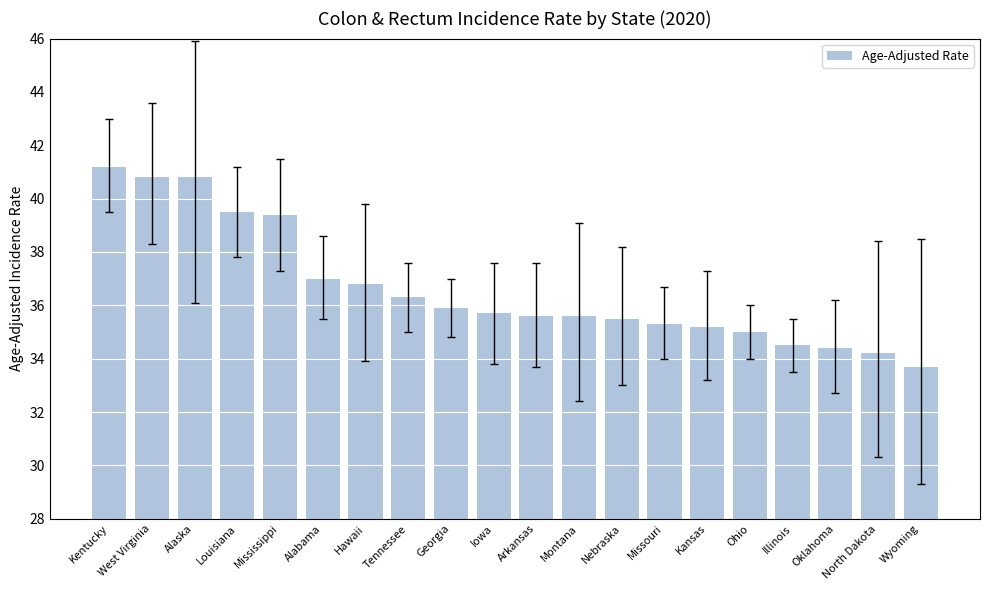

What is the label of the 16th bar from the right?

Mississippi